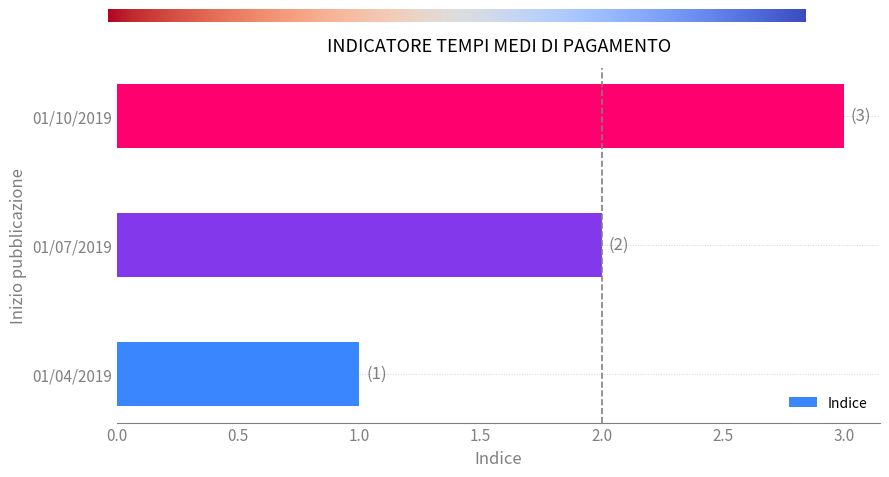

The chart shows a value of 1 at 01/04/2019. True or false?

True